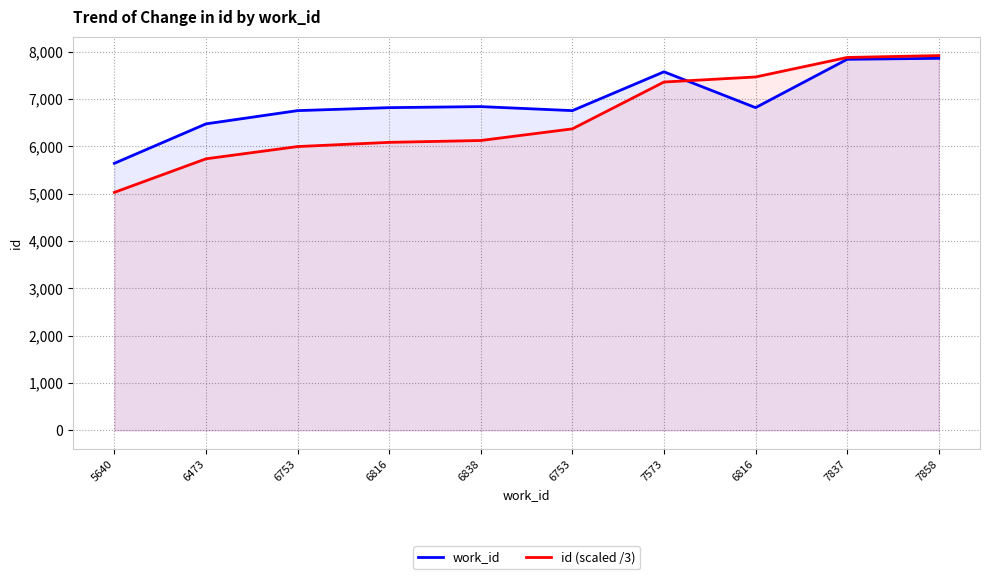

At which category does work_id reach its first local valley?

6753